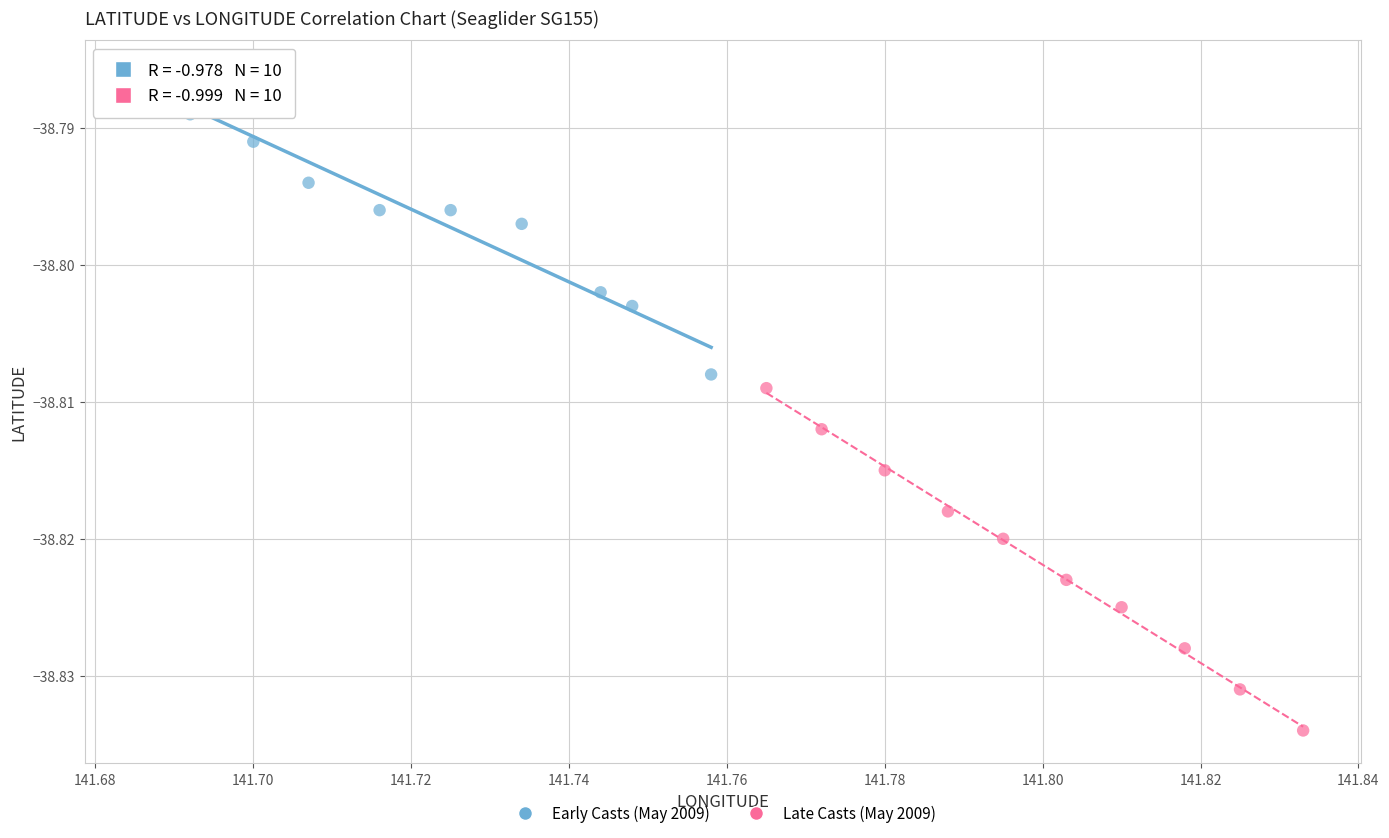

What are all the series names shown in the legend?

Early Casts (May 2009), Late Casts (May 2009)